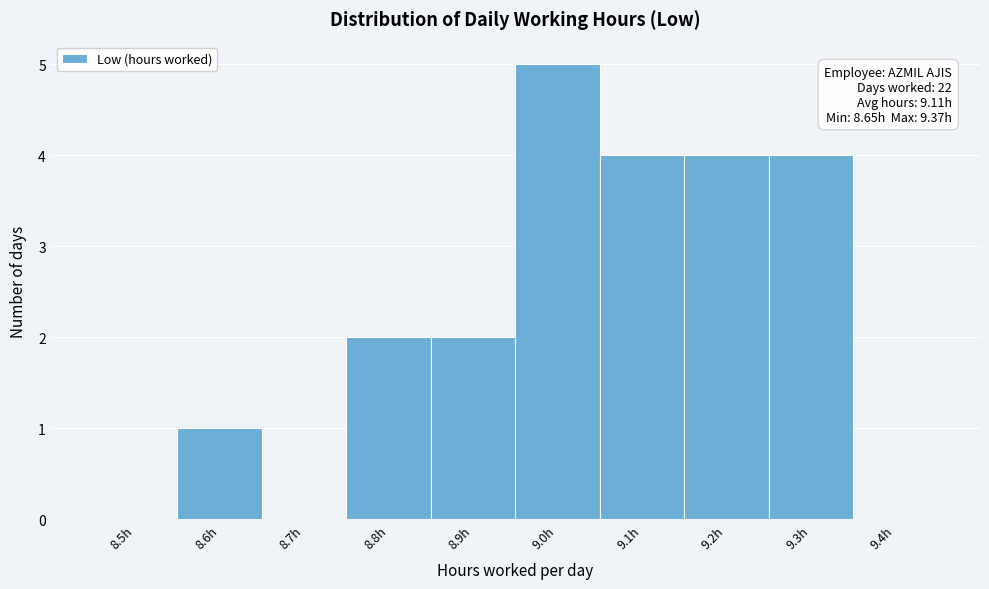

Reading left to right, what are all the values shown in this chart?

8.5h=0	8.6h=1	8.7h=0	8.8h=2	8.9h=2	9.0h=5	9.1h=4	9.2h=4	9.3h=4	9.4h=0